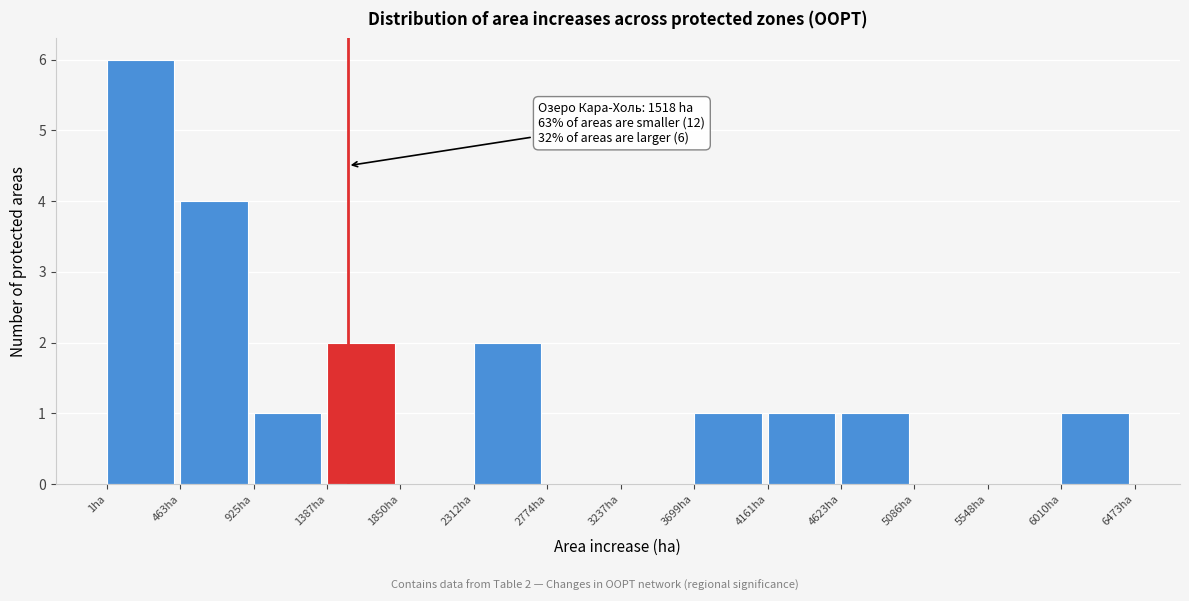

Which range on the x-axis has the tallest bar?

0 to 450